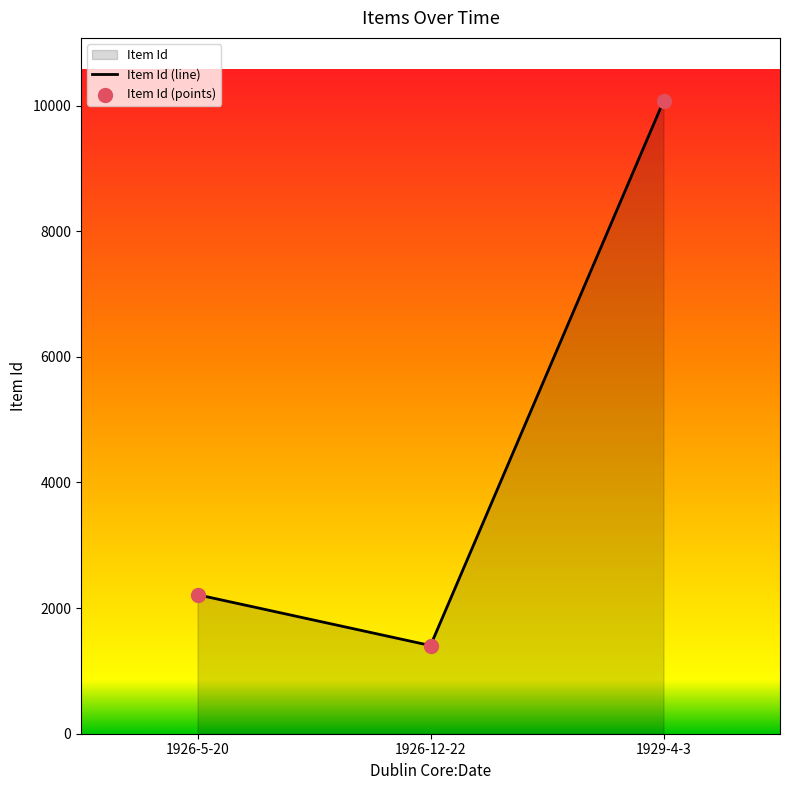

Which series has the largest Y range (max minus min)?

Item Id (line)